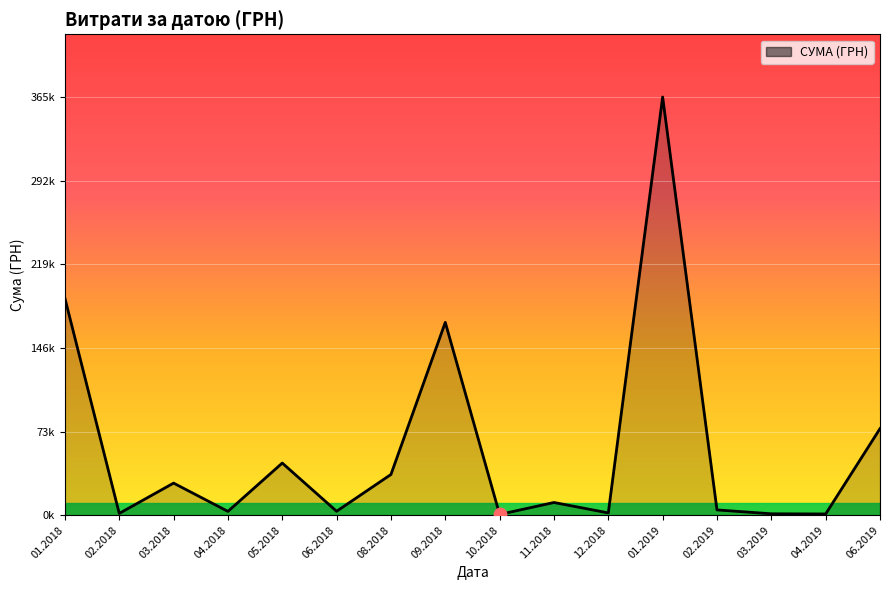

What is the ratio of the value at 08.2018 to the value at 09.2018?

0.2